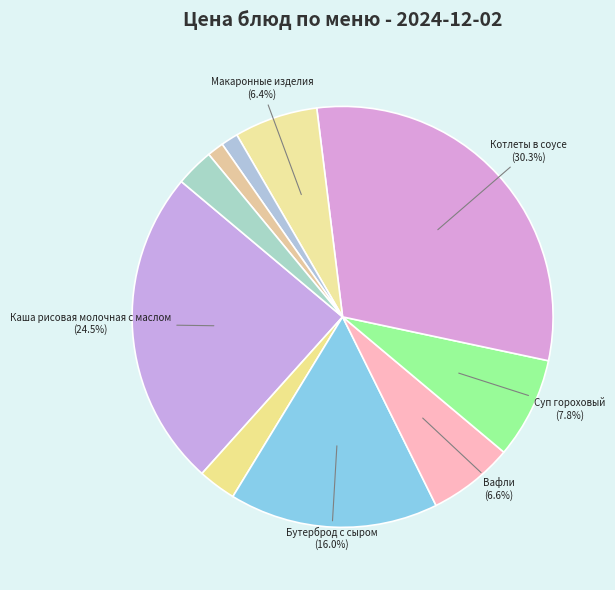

How many slices are in this pie chart?

10